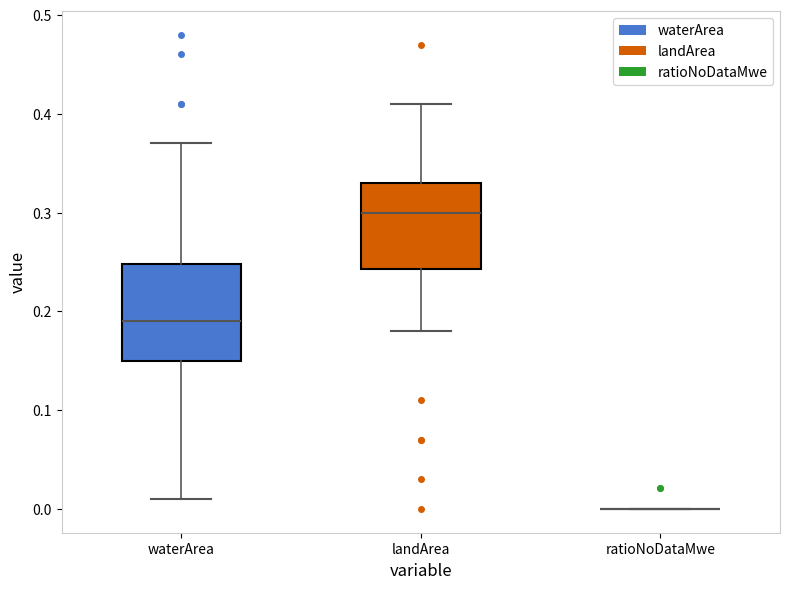

Reading left to right, read every box against the y-axis: the position of its median line, the range the box covers, and the ends of its whiskers. The values are not printed on the chart, so give them approximately, as read against the axis.

waterArea: median 0.19, box 0.15 to 0.25, whiskers 0.01 to 0.37
landArea: median 0.30, box 0.24 to 0.33, whiskers 0.18 to 0.41
ratioNoDataMwe: box collapsed to a line at 0.00, whiskers 0.00 to 0.00